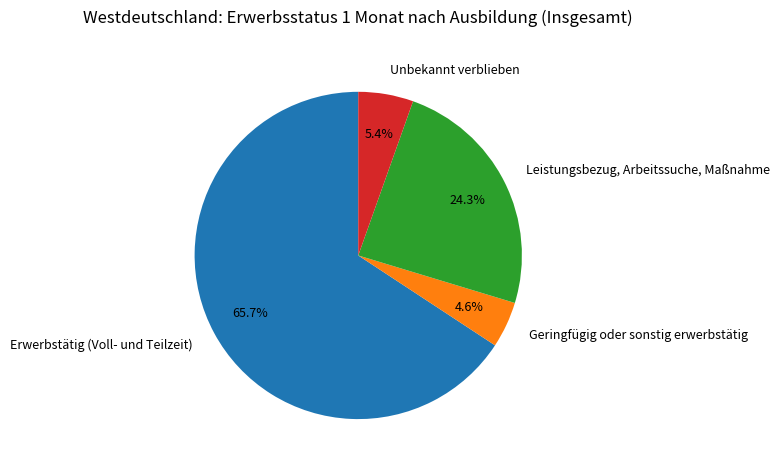

How many segments does this pie chart have?

4